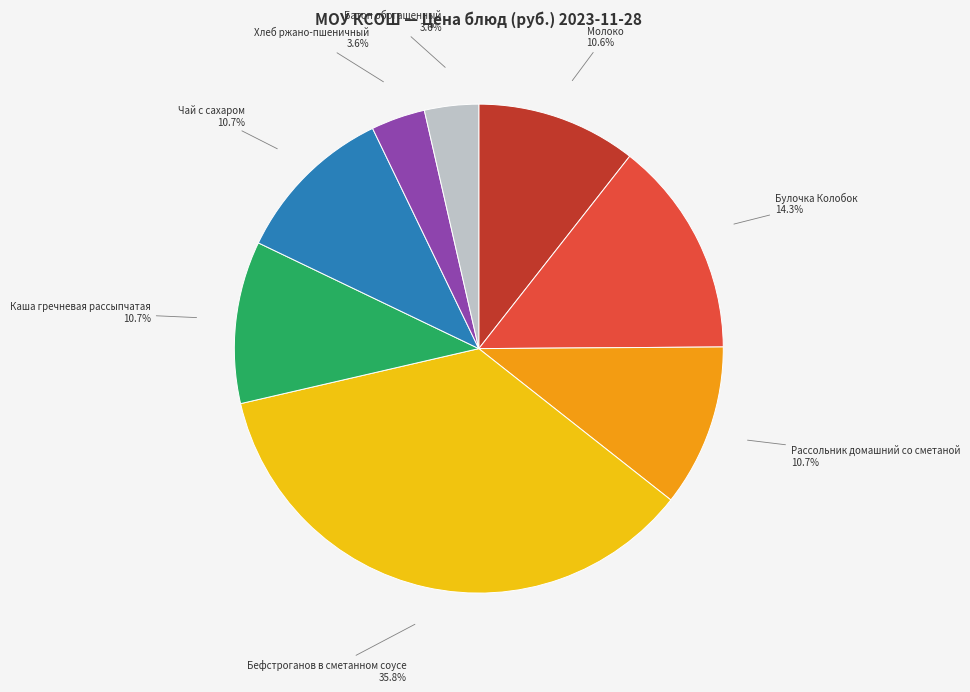

Between Бефстроганов в сметанном соусе and Хлеб ржано-пшеничный, which is larger?

Бефстроганов в сметанном соусе